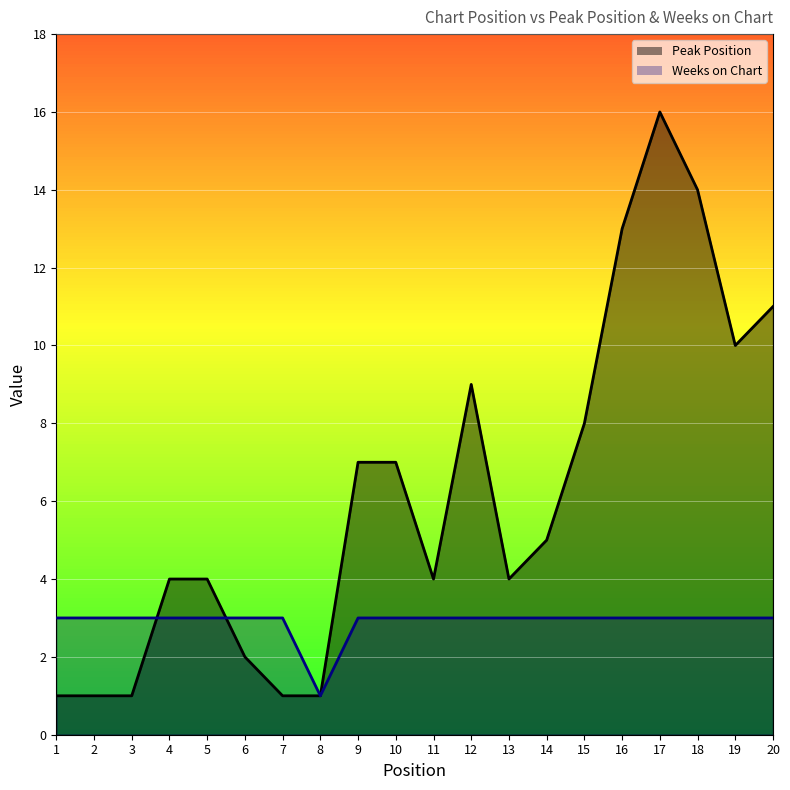

What is the sum of the Peak Position values at 4 and 8?

5